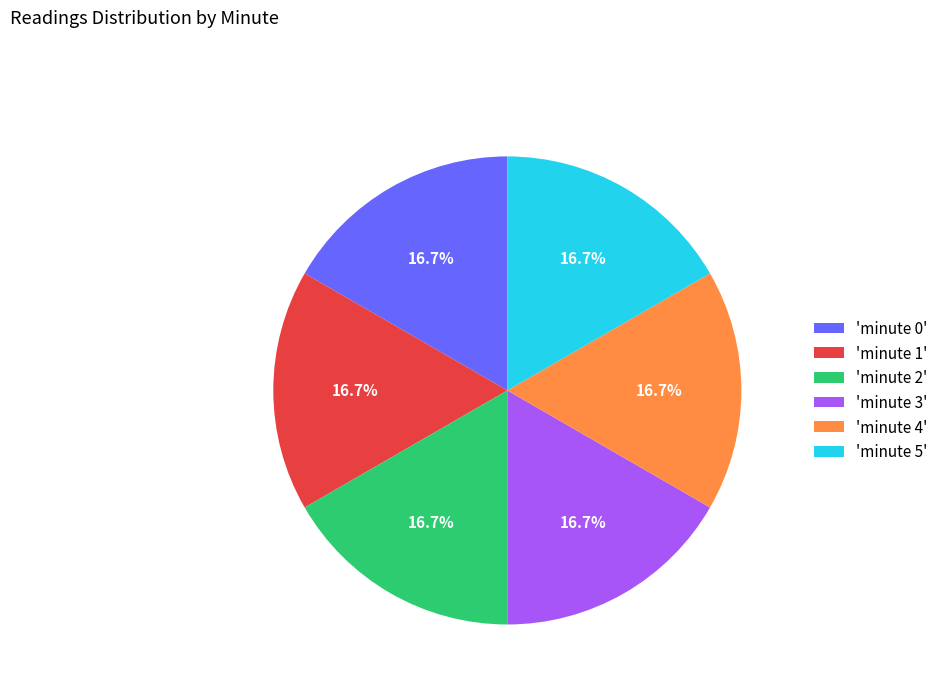

Do 'minute 1' and 'minute 3' together represent more than half of the pie?

No